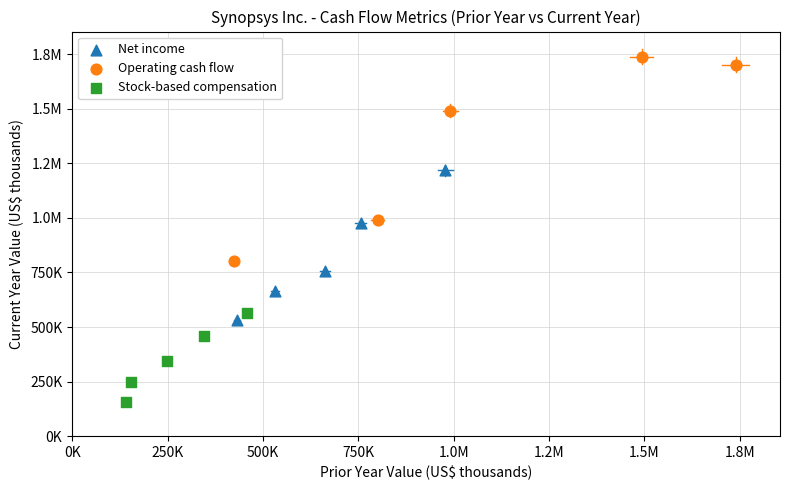

What are all the series names shown in the legend?

Net income, Operating cash flow, Stock-based compensation